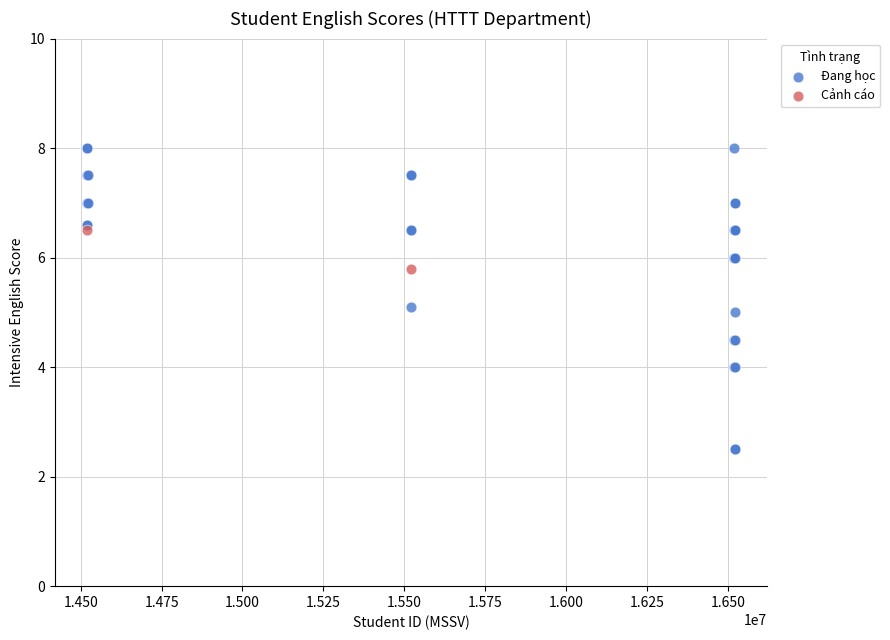

What are all the series names shown in the legend?

Đang học, Cảnh cáo